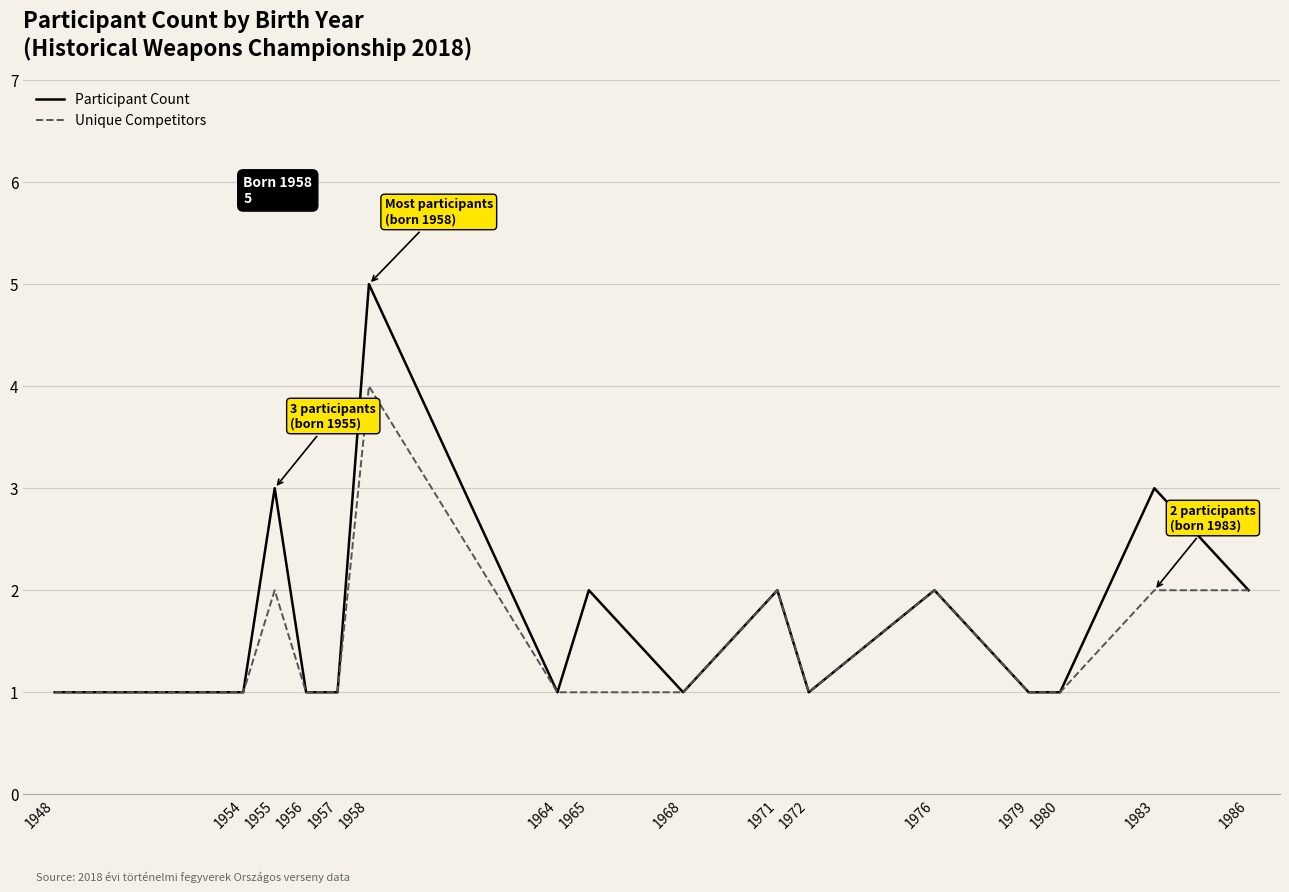

Reading left to right, what are all the values shown in this chart?

Participant Count: 1948=1	1954=1	1955=3	1956=1	1957=1	1958=5	1964=1	1965=2	1968=1	1971=2	1972=1	1976=2	1979=1	1980=1	1983=3	1986=2
Unique Competitors: 1948=1	1954=1	1955=2	1956=1	1957=1	1958=4	1964=1	1965=1	1968=1	1971=2	1972=1	1976=2	1979=1	1980=1	1983=2	1986=2